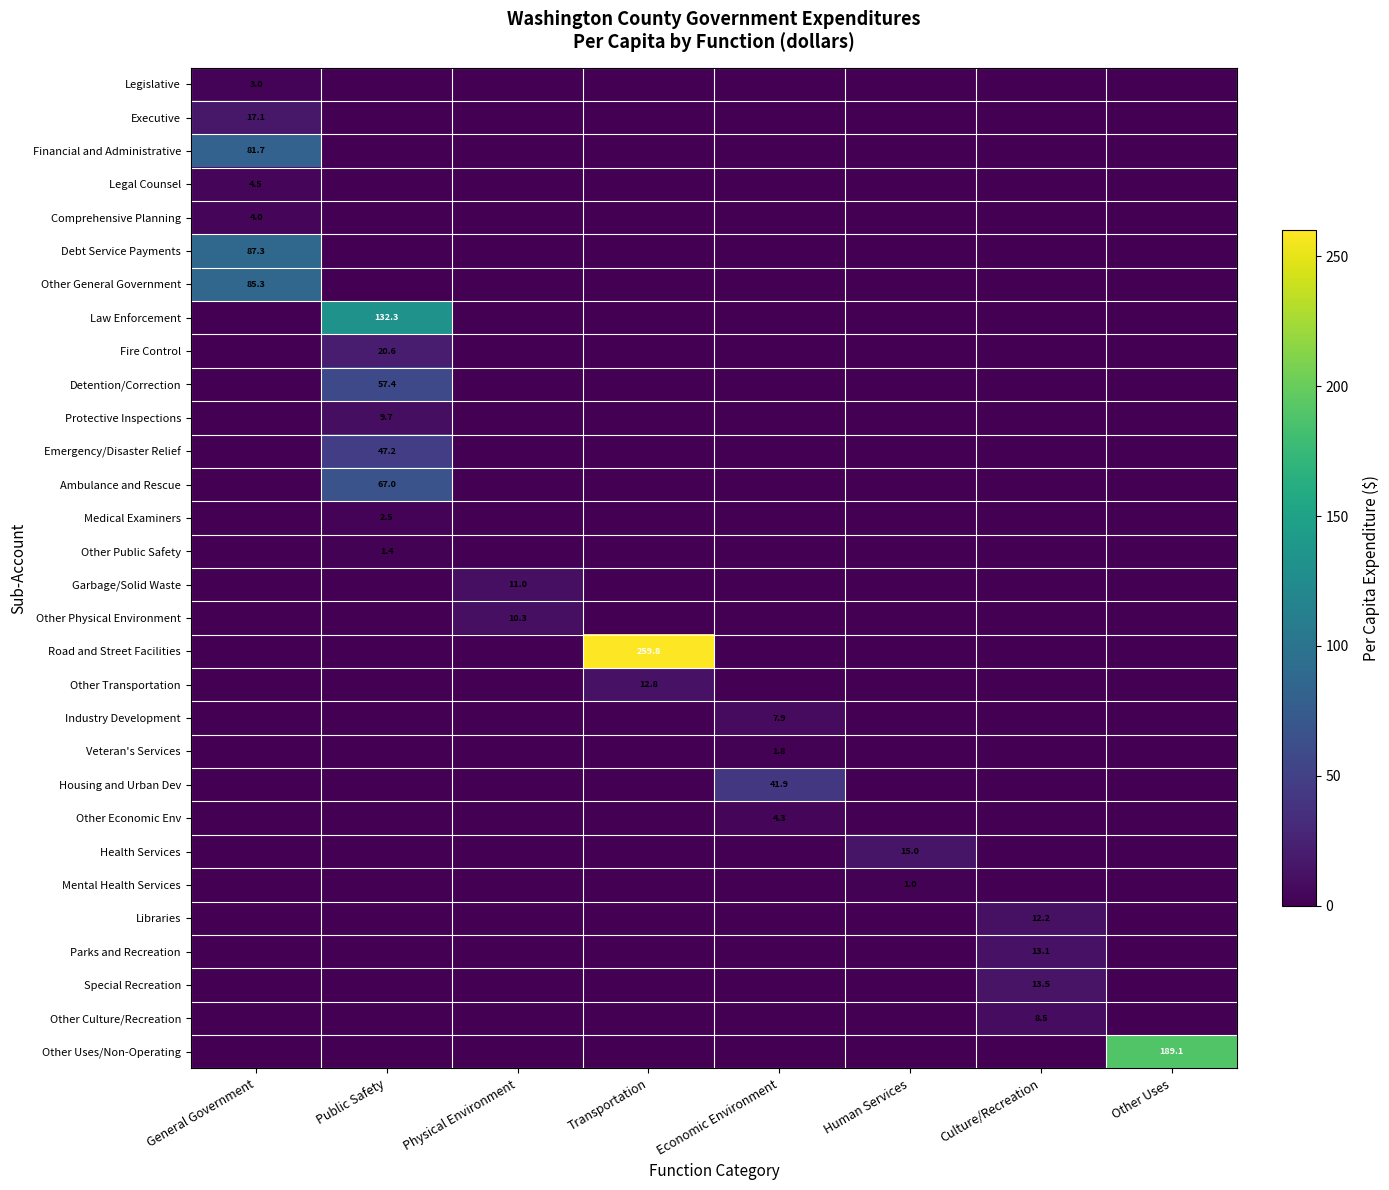

True or false: Law Enforcement has a value of 62.1 at Public Safety.

False